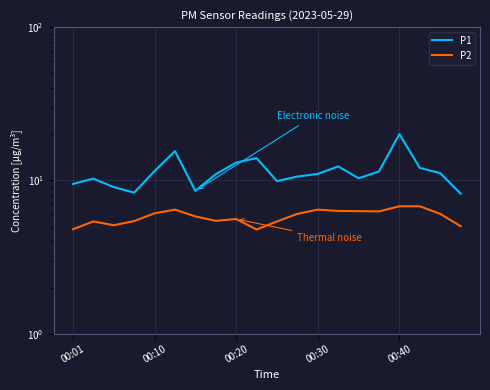

At which category does the chart reach its minimum across all series?

9